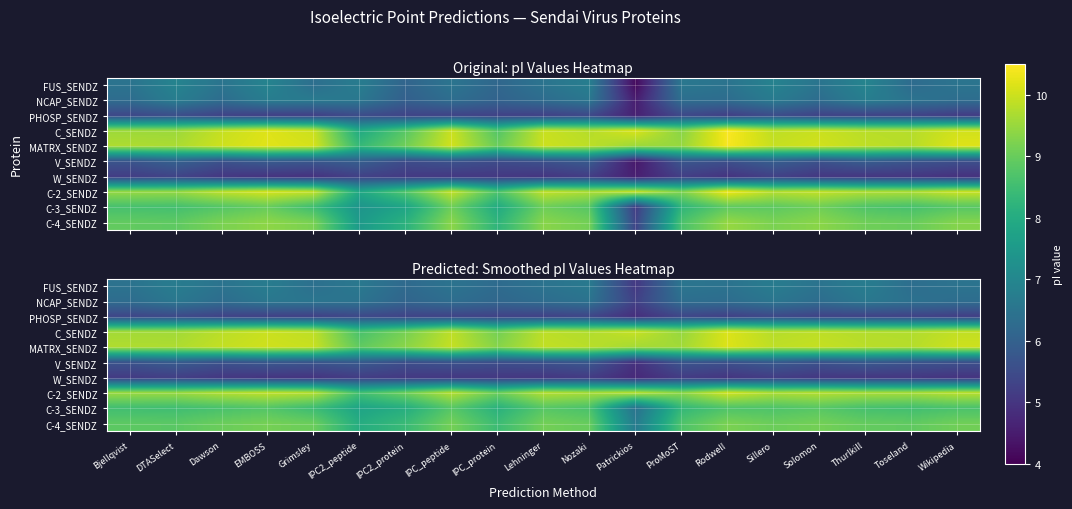

The value of C-4_SENDZ at EMBOSS is 5.5. True or false?

False